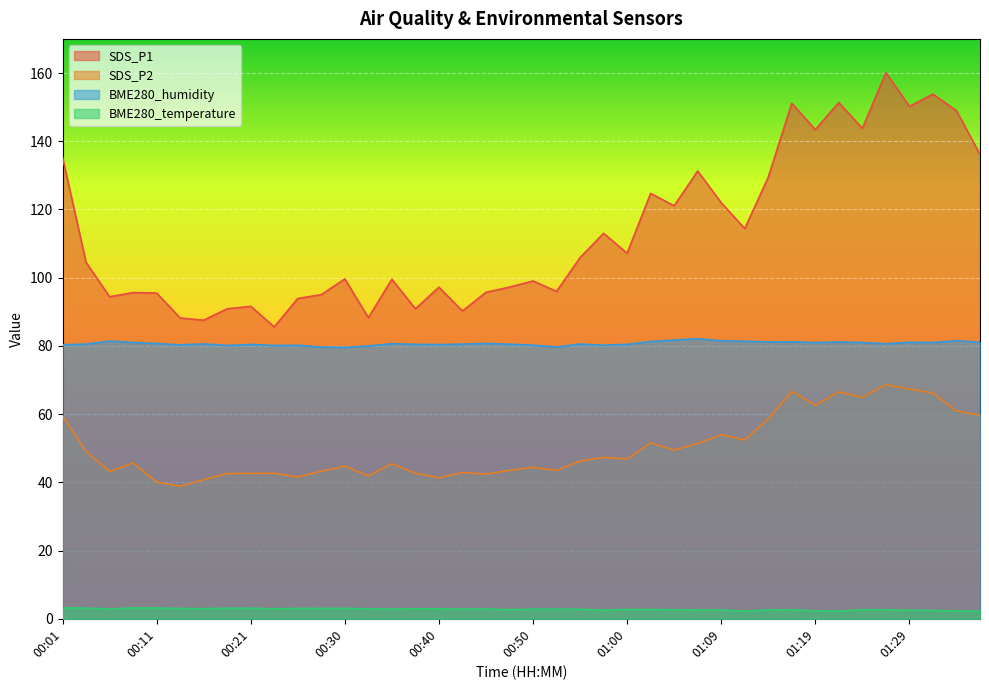

What is the difference between the maximum and minimum values in the SDS_P1 series?

74.5